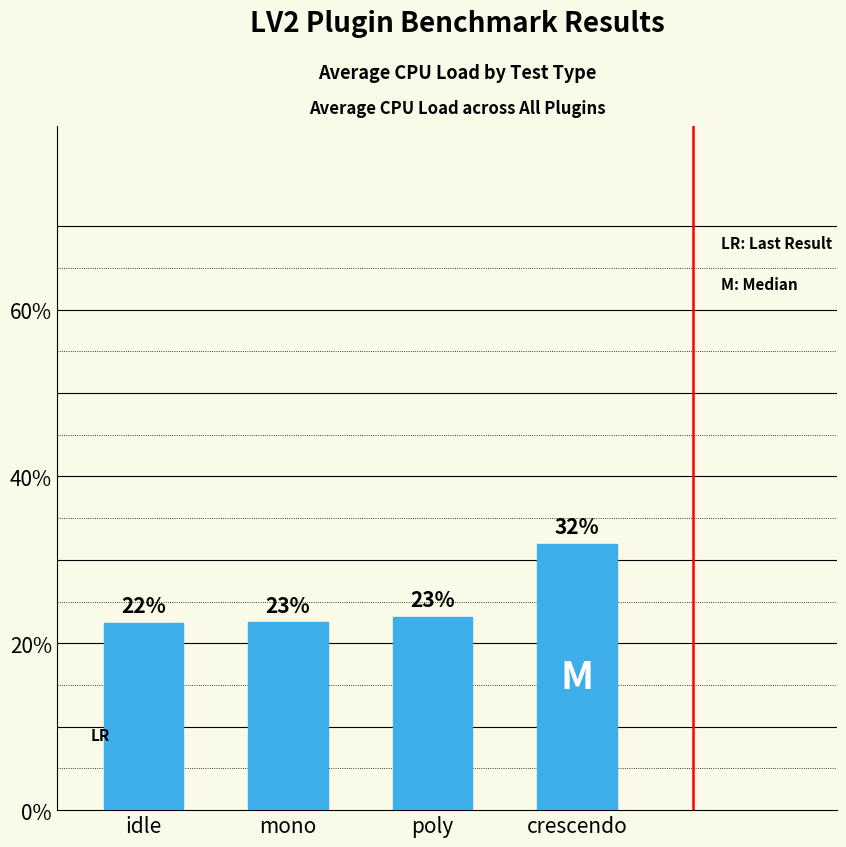

What is the label of the 4th bar from the left?

crescendo